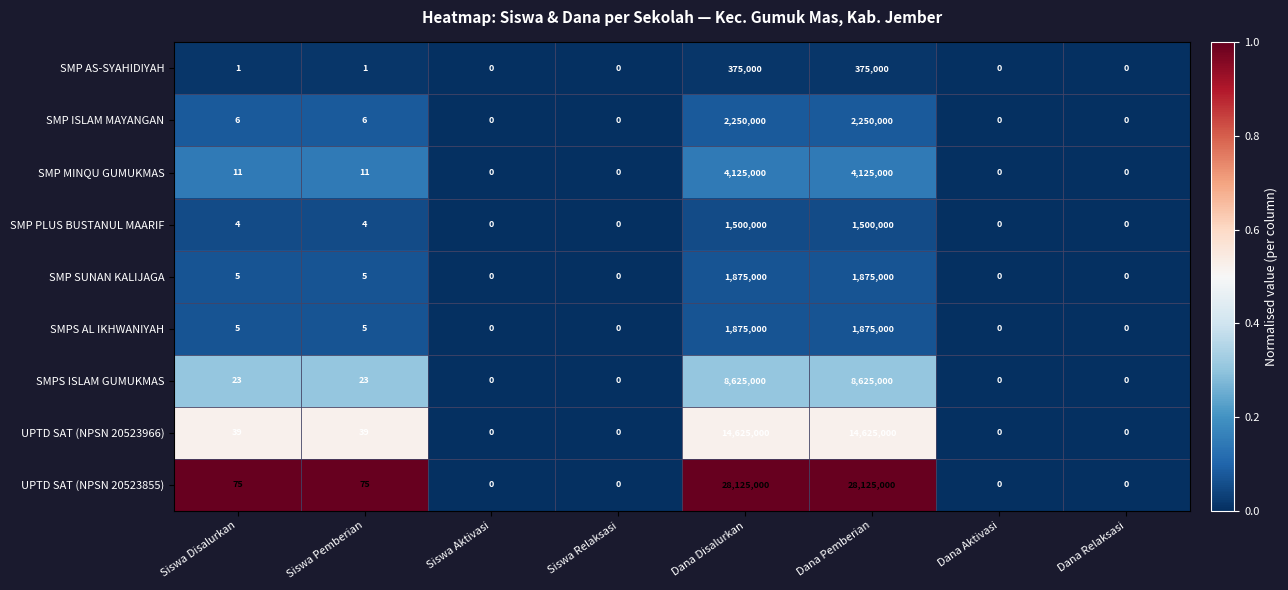

What is the maximum value for SMP SUNAN KALIJAGA?

1875000